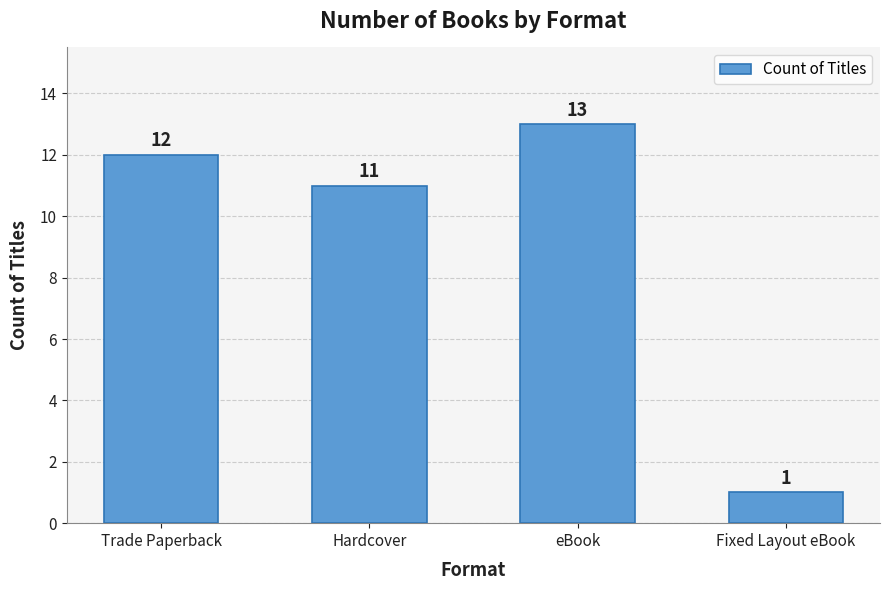

What is the ratio of the value at Trade Paperback to the value at eBook?

0.9